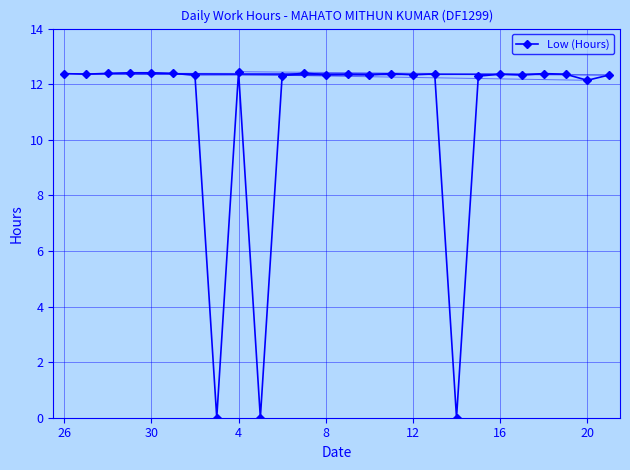

True or false: there are more than 1 points higher than both neighbors.

True